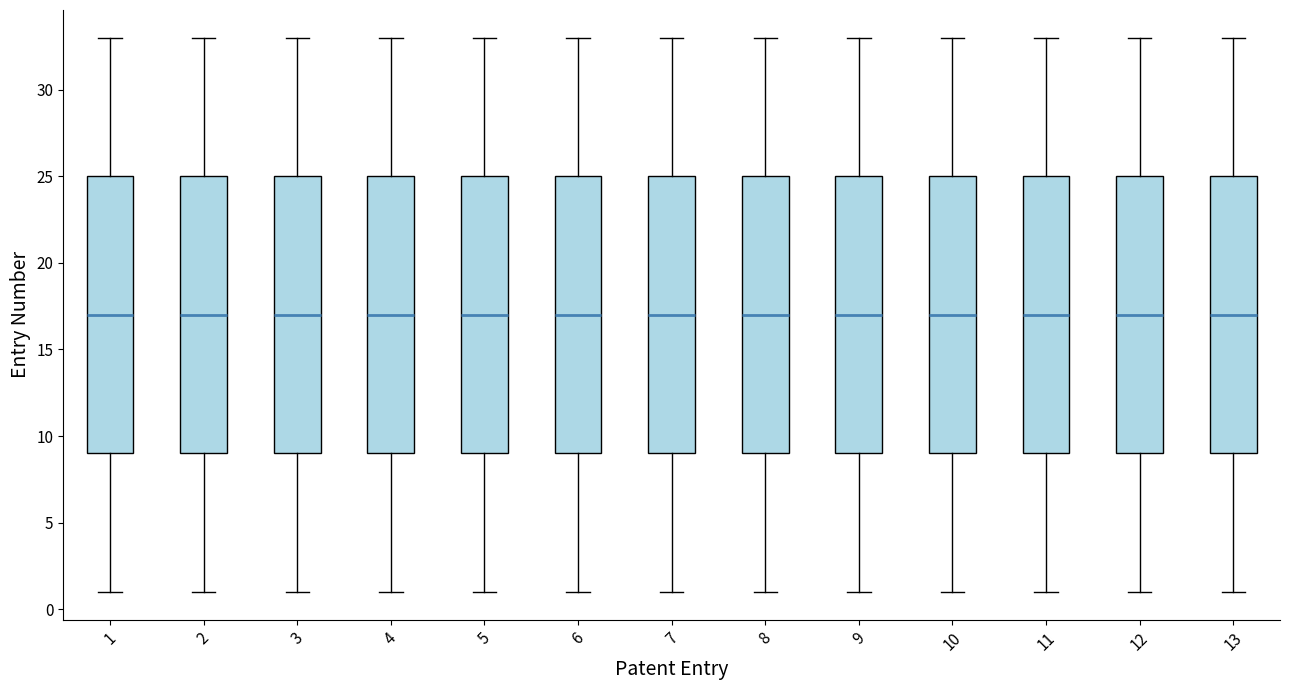

Reading left to right, read every box against the y-axis: the position of its median line, the range the box covers, and the ends of its whiskers. The values are not printed on the chart, so give them approximately, as read against the axis.

1: median 17, box 9 to 25, whiskers 1 to 33
2: median 17, box 9 to 25, whiskers 1 to 33
3: median 17, box 9 to 25, whiskers 1 to 33
4: median 17, box 9 to 25, whiskers 1 to 33
5: median 17, box 9 to 25, whiskers 1 to 33
6: median 17, box 9 to 25, whiskers 1 to 33
7: median 17, box 9 to 25, whiskers 1 to 33
8: median 17, box 9 to 25, whiskers 1 to 33
9: median 17, box 9 to 25, whiskers 1 to 33
10: median 17, box 9 to 25, whiskers 1 to 33
11: median 17, box 9 to 25, whiskers 1 to 33
12: median 17, box 9 to 25, whiskers 1 to 33
13: median 17, box 9 to 25, whiskers 1 to 33